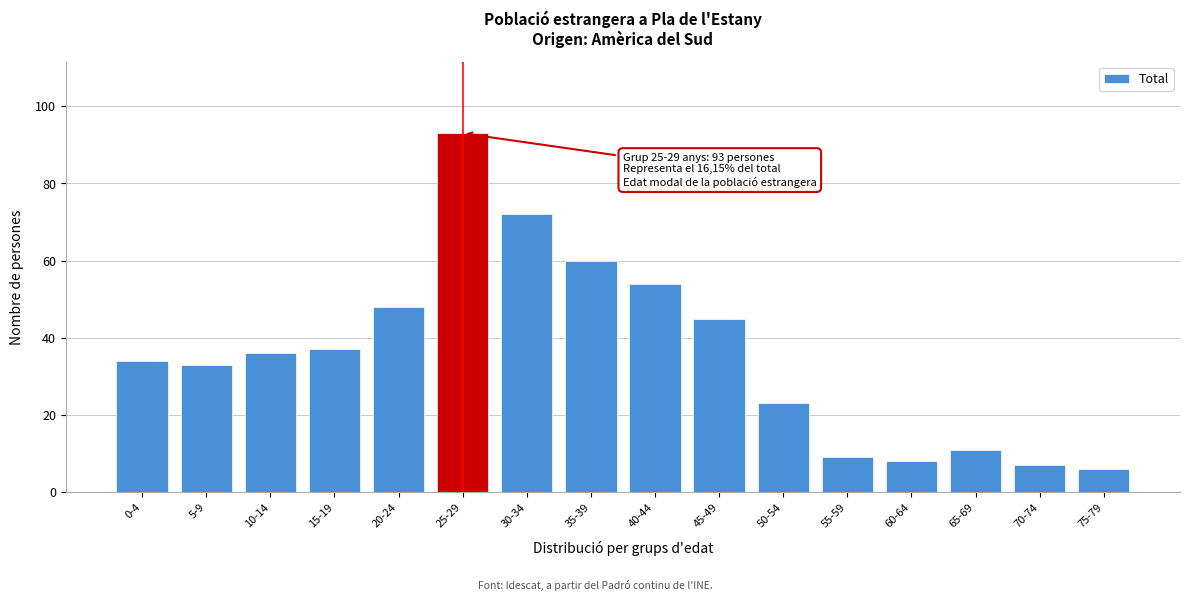

Reading left to right, extract all data points from this chart.

0-4=34	5-9=33	10-14=36	15-19=37	20-24=48	25-29=93	30-34=72	35-39=60	40-44=54	45-49=45	50-54=23	55-59=9	60-64=8	65-69=11	70-74=7	75-79=6